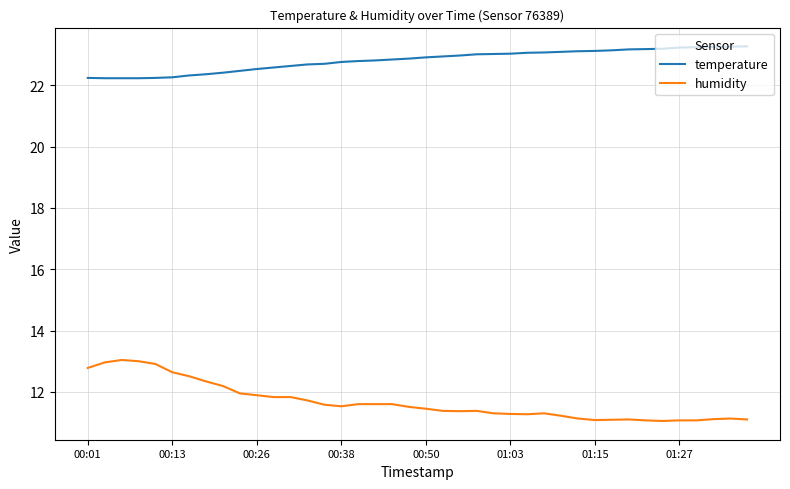

True or false: humidity and temperature cross at least once.

False